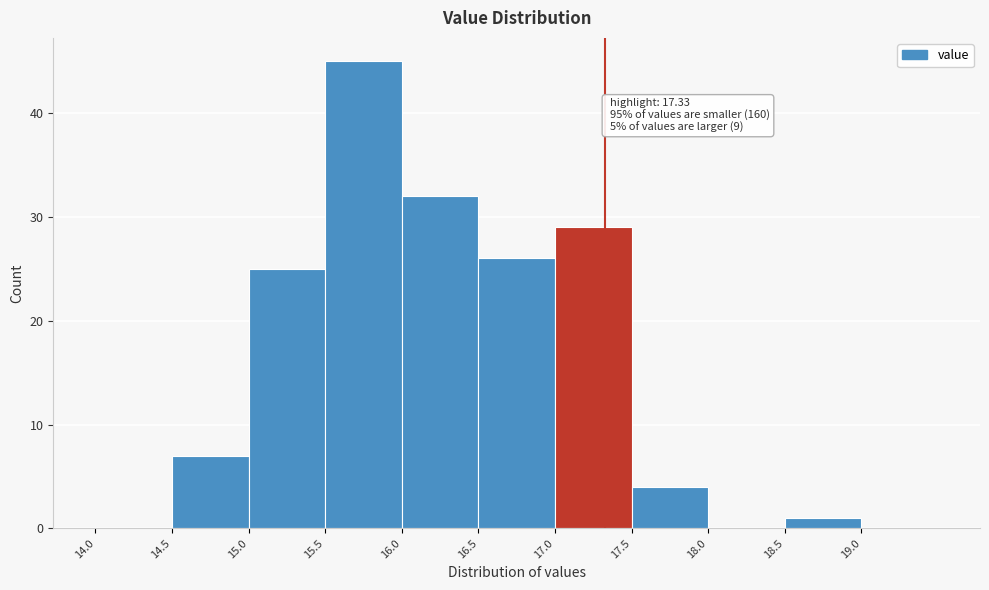

Which range on the x-axis has the tallest bar?

15.5 to 16.0